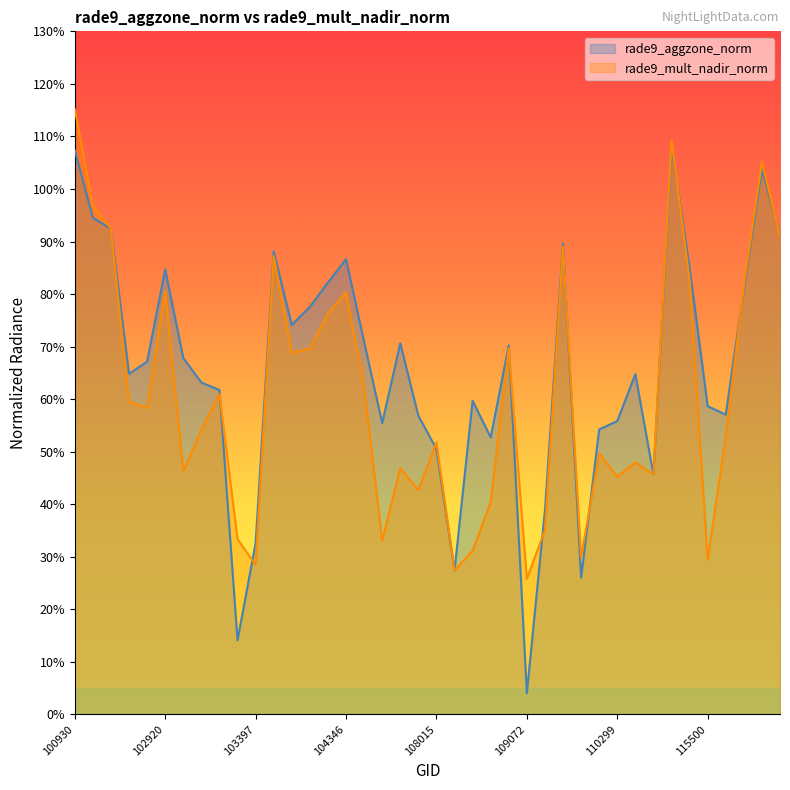

Which label corresponds to the largest value in the chart?

100930